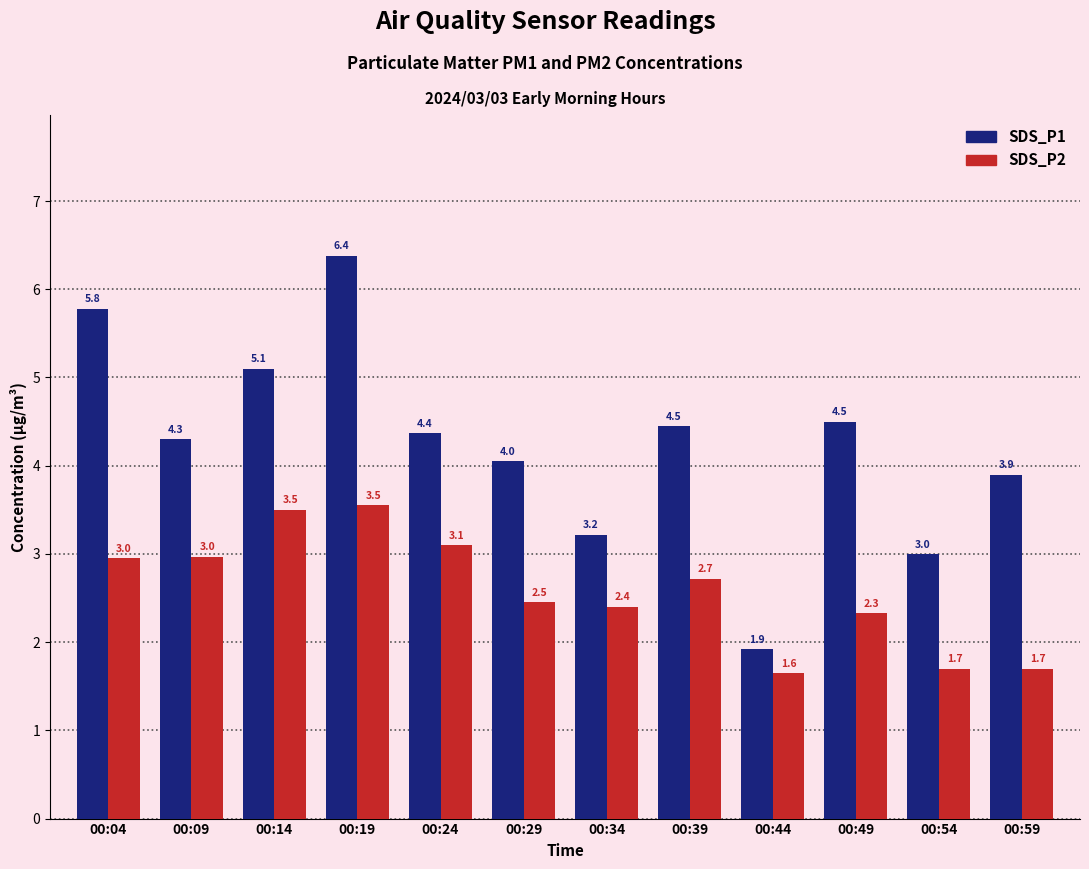

At which label does SDS_P2 reach its minimum?

00:44